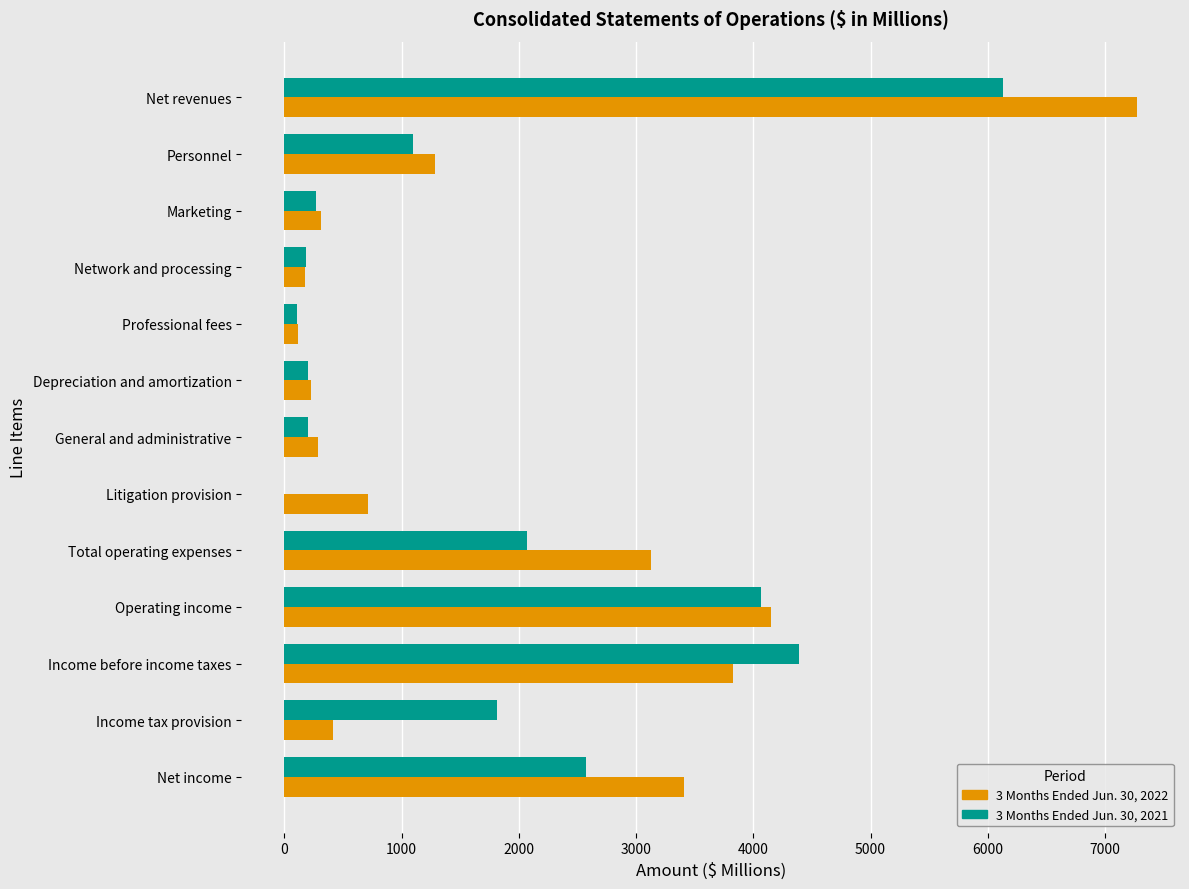

True or false: 3 Months Ended Jun. 30, 2022 has a value of 7275 at Net revenues.

True